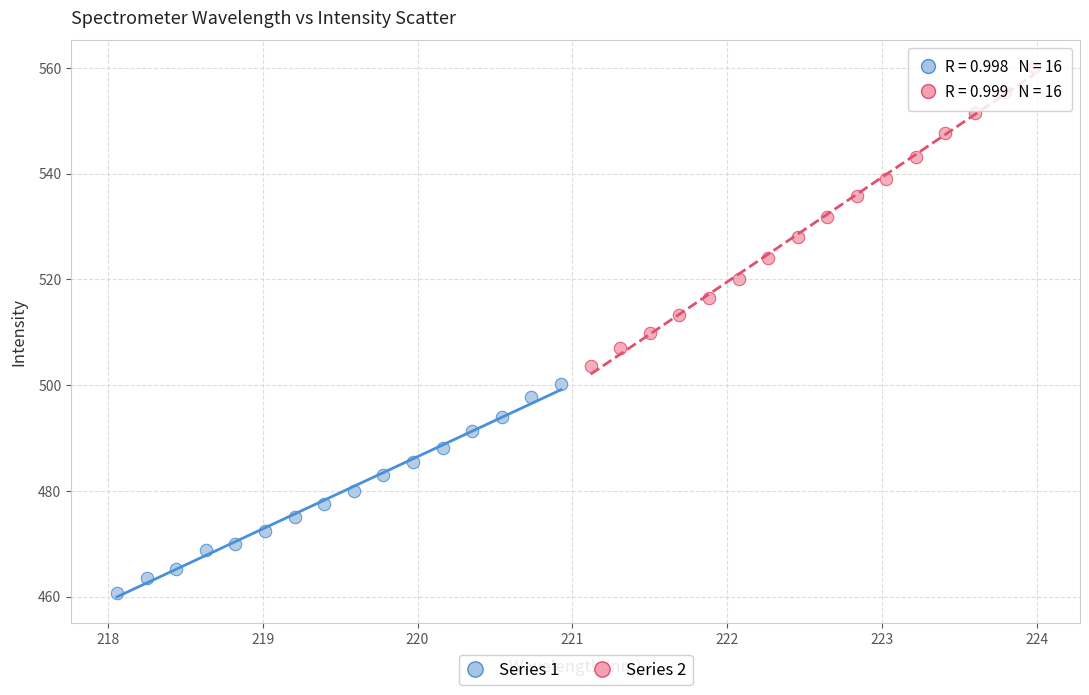

What are all the series names shown in the legend?

Series 1, Series 2